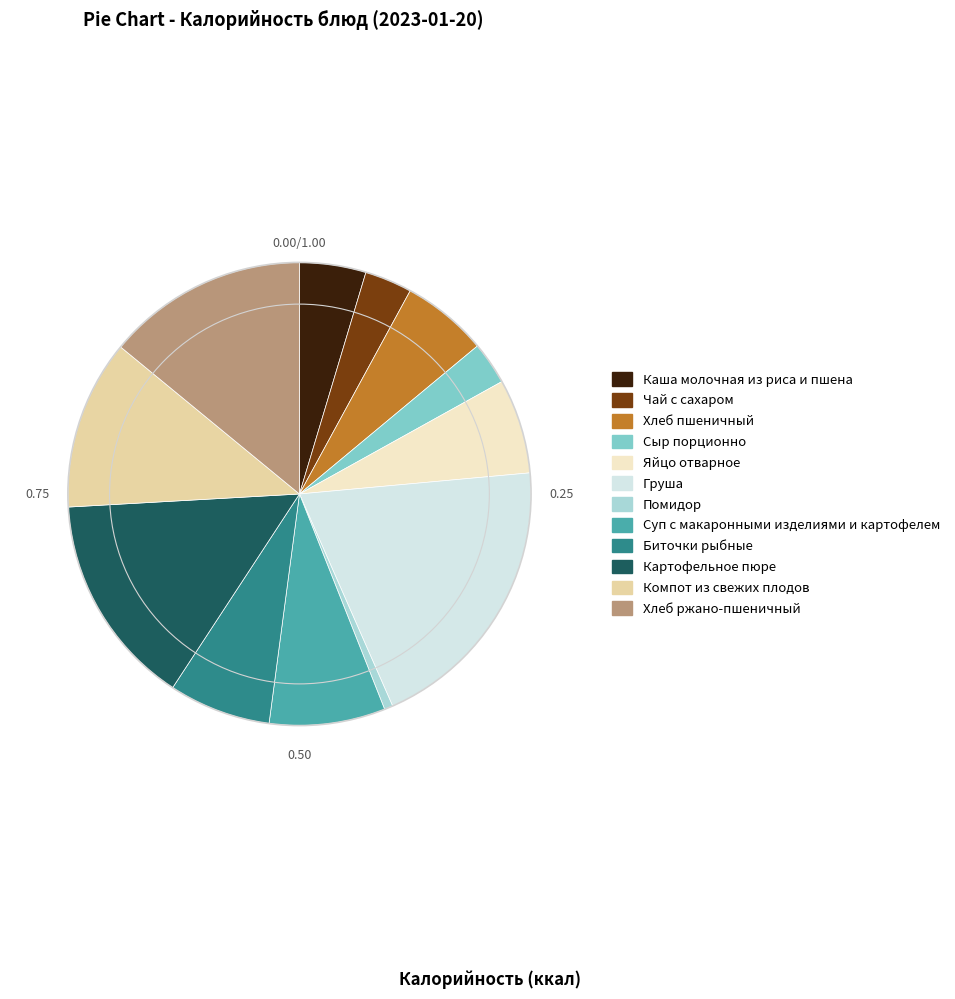

Combined, do Хлеб пшеничный and Картофельное пюре account for over 50%?

No